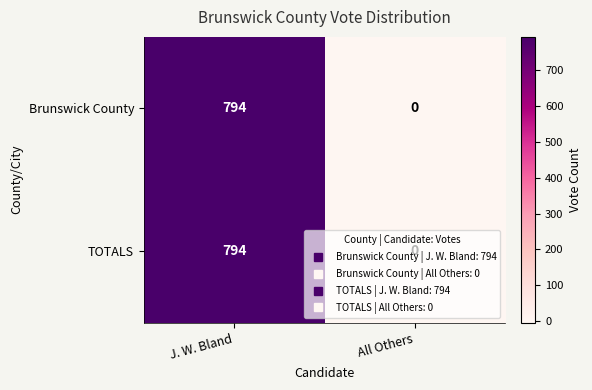

List the labels in order of TOTALS value, largest first.

J. W. Bland, All Others